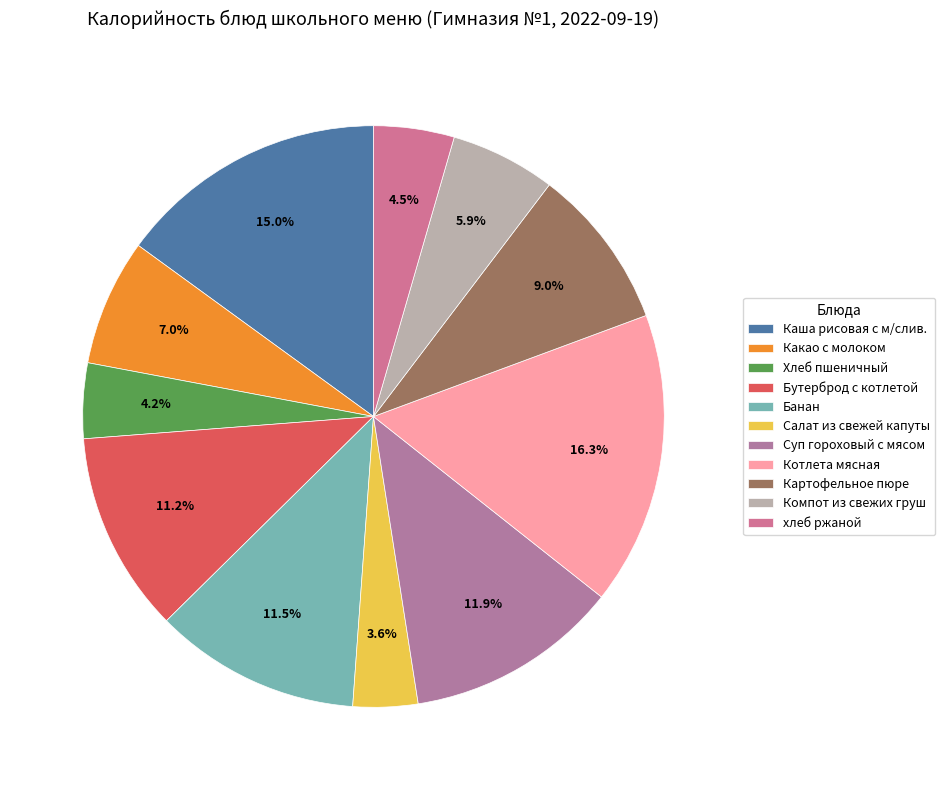

Is Салат из свежей капуты the majority of the pie?

No